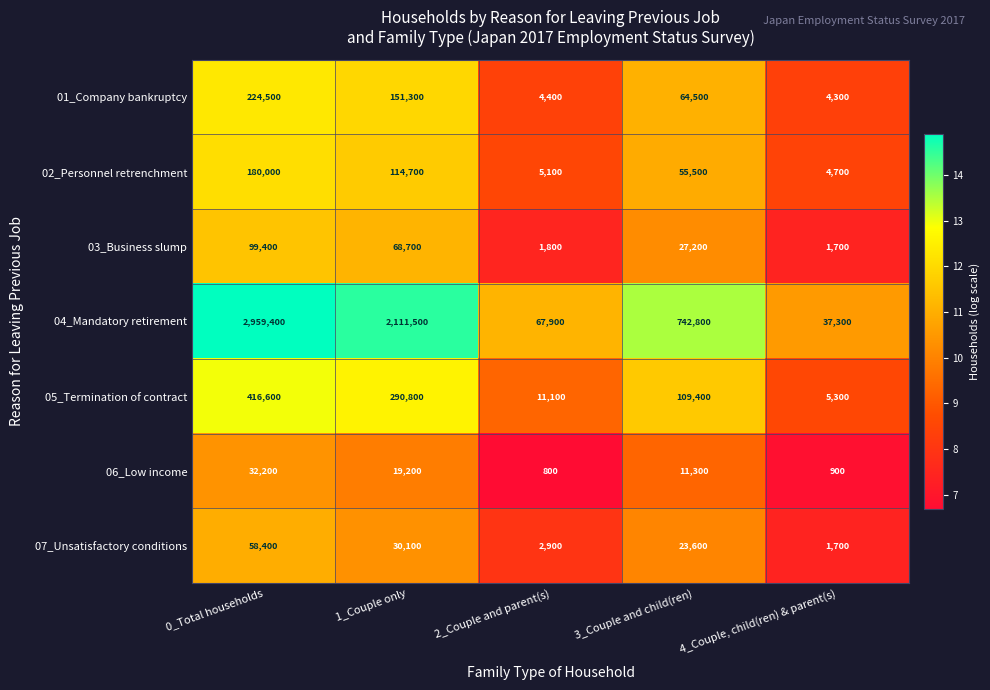

Which series has the widest spread of values?

04_Mandatory retirement